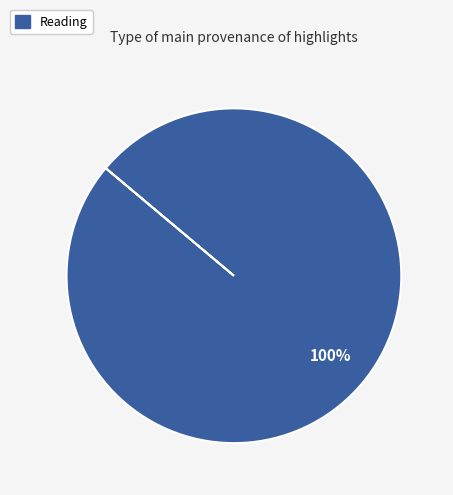

True or false: Reading accounts for 63% of the total.

False